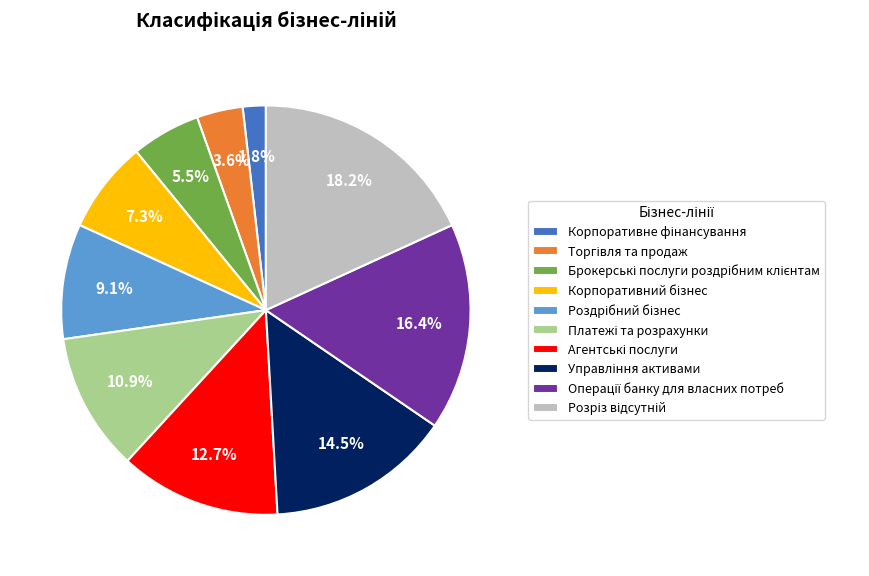

Is there any slice that represents more than half of the pie?

No